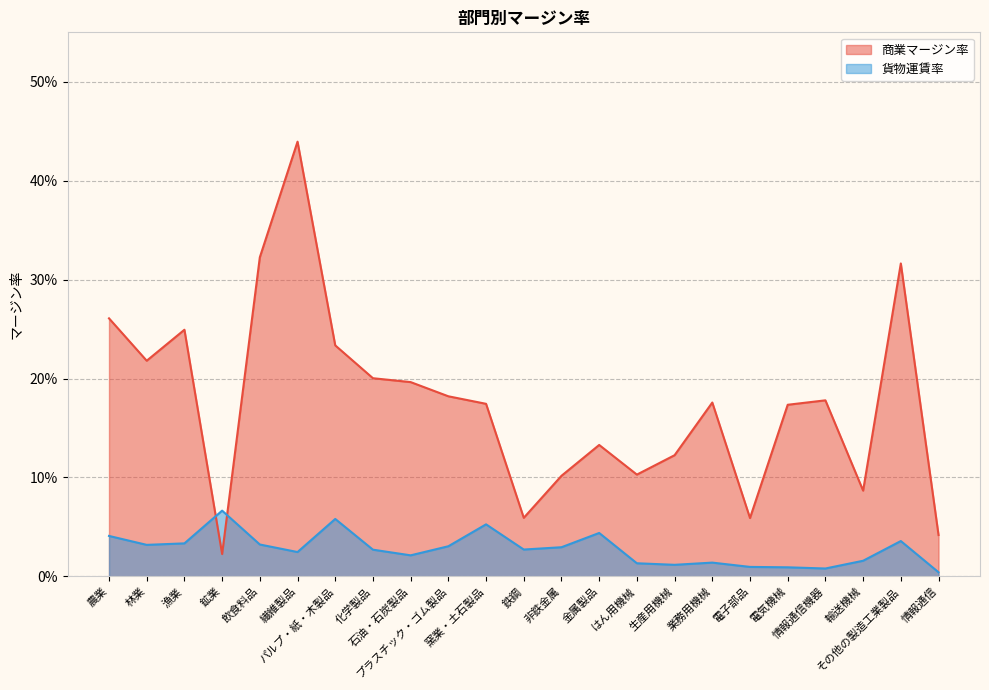

How many interior local peaks does the 貨物運賃率 series have?

6